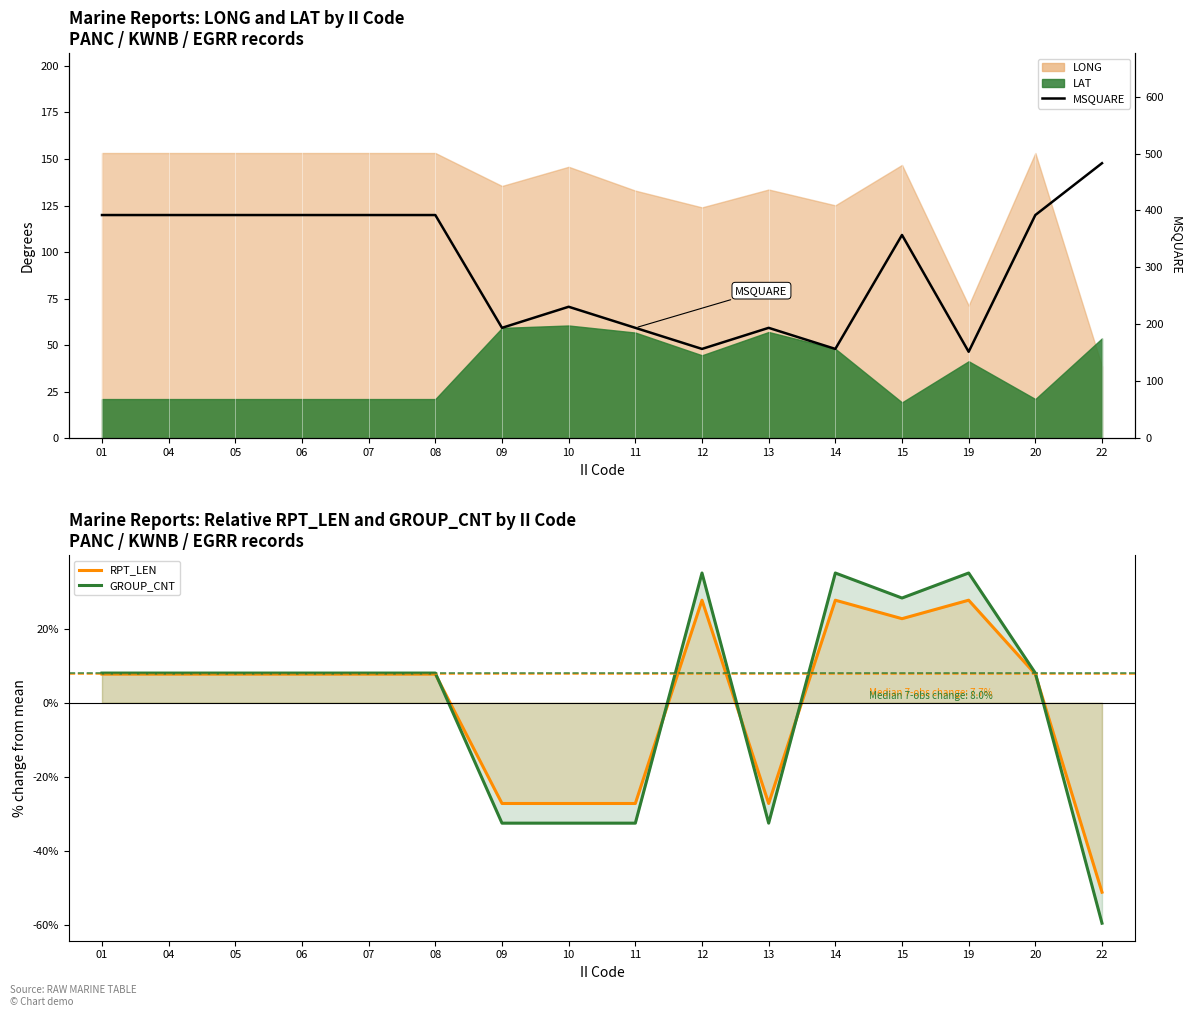

What is the value of the RPT_LEN point at the 14th from the left?

27.7